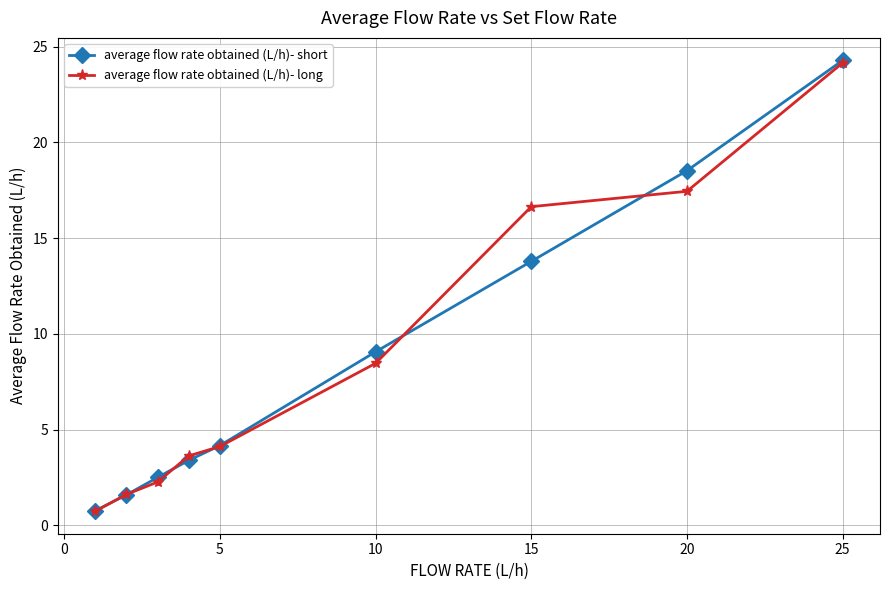

Between 10 and 15, which series saw the biggest shift?

average flow rate obtained (L/h)- long